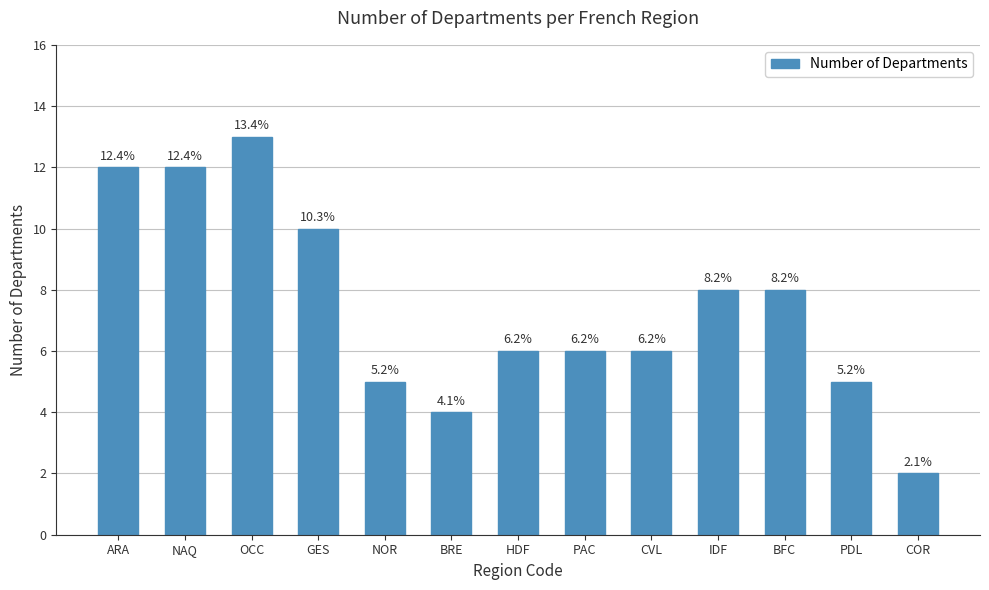

Are the bars grouped side by side (vs. stacked)?

No